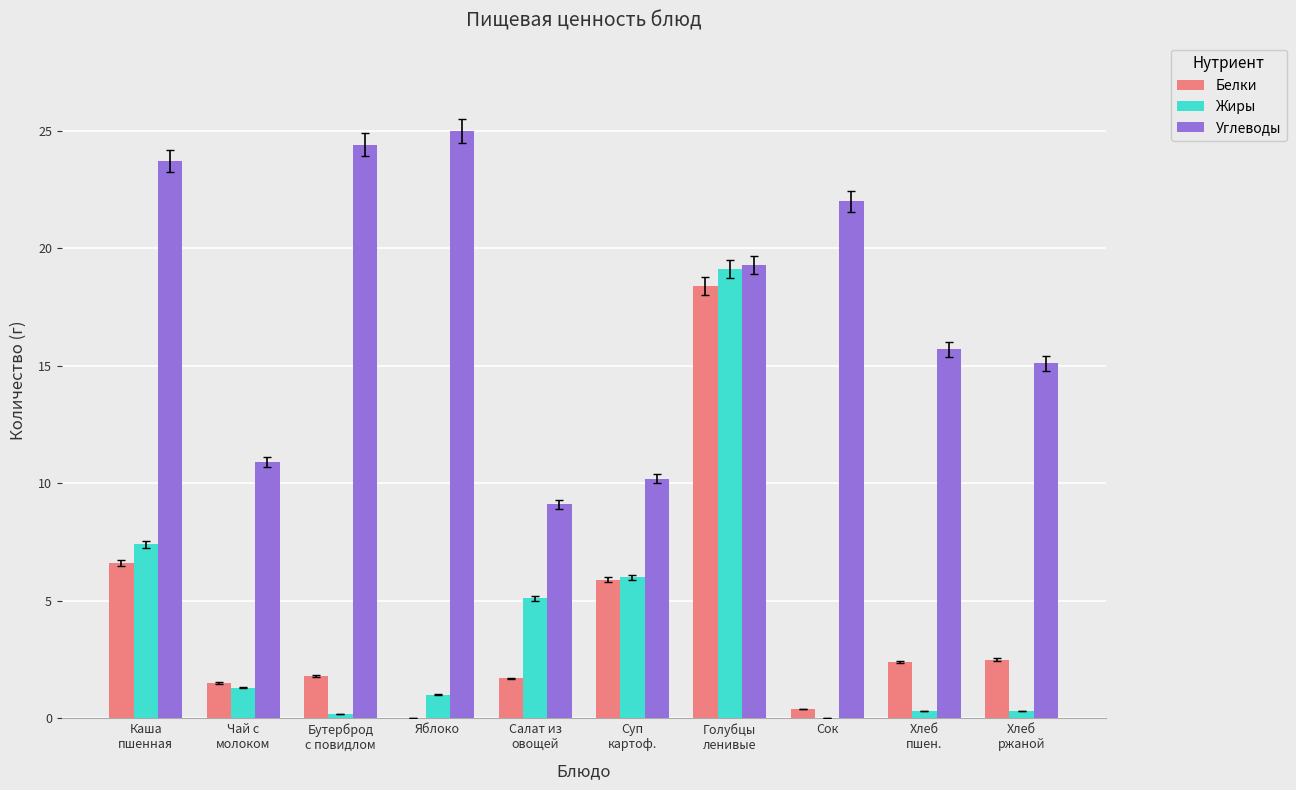

True or false: Белки has a value of 7.2 at Яблоко.

False